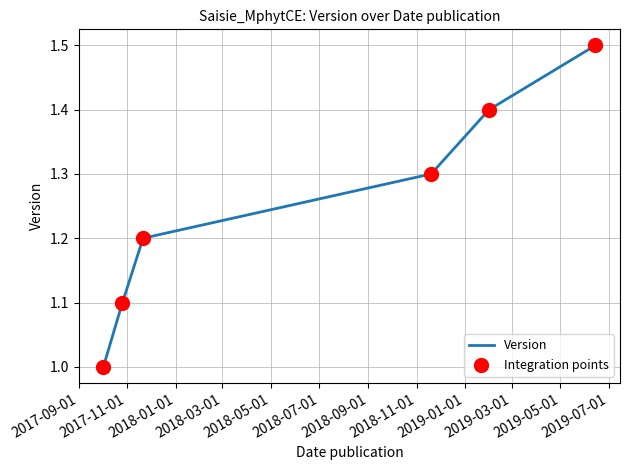

True or false: there are more than 2 points higher than both neighbors.

False